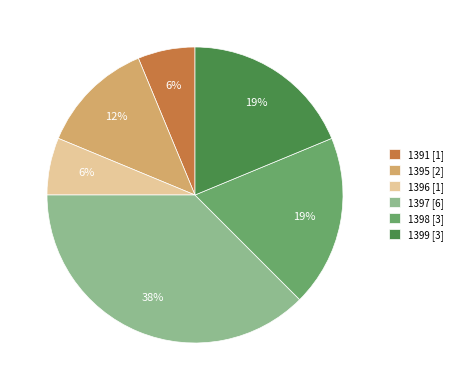

To the nearest percent, what is the average slice percentage?

17%